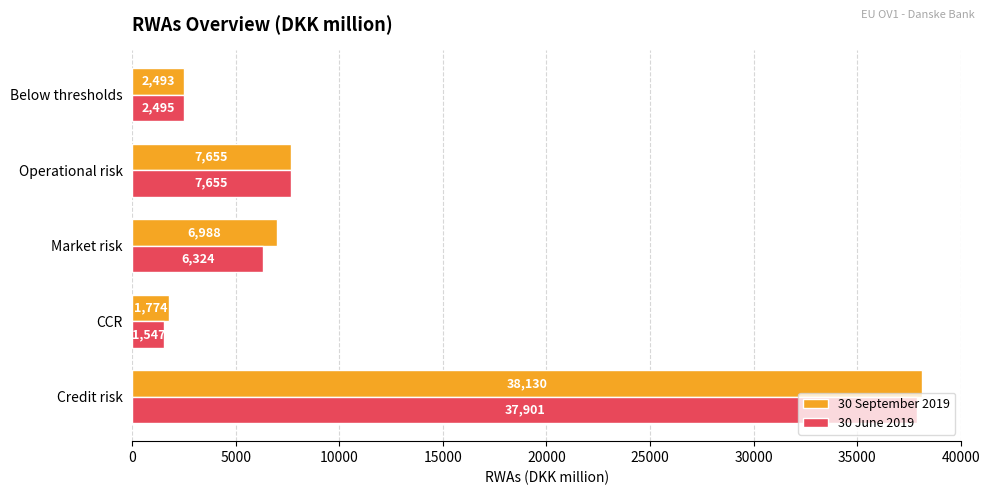

List the labels in order of 30 September 2019 value, smallest first.

CCR, Below thresholds, Market risk, Operational risk, Credit risk